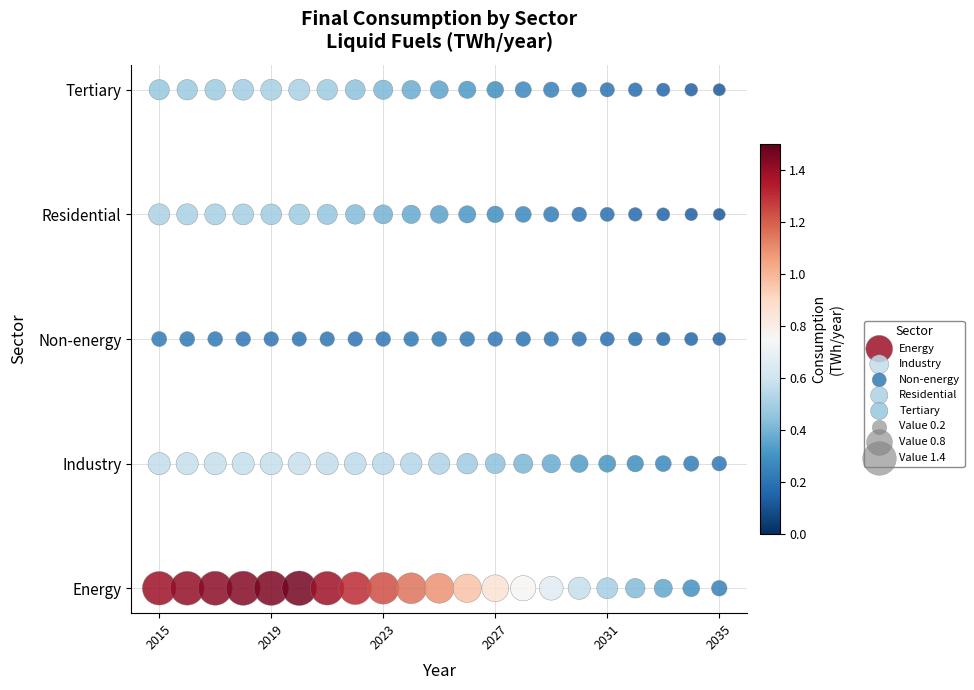

Which series contains the highest Y value?

Tertiary